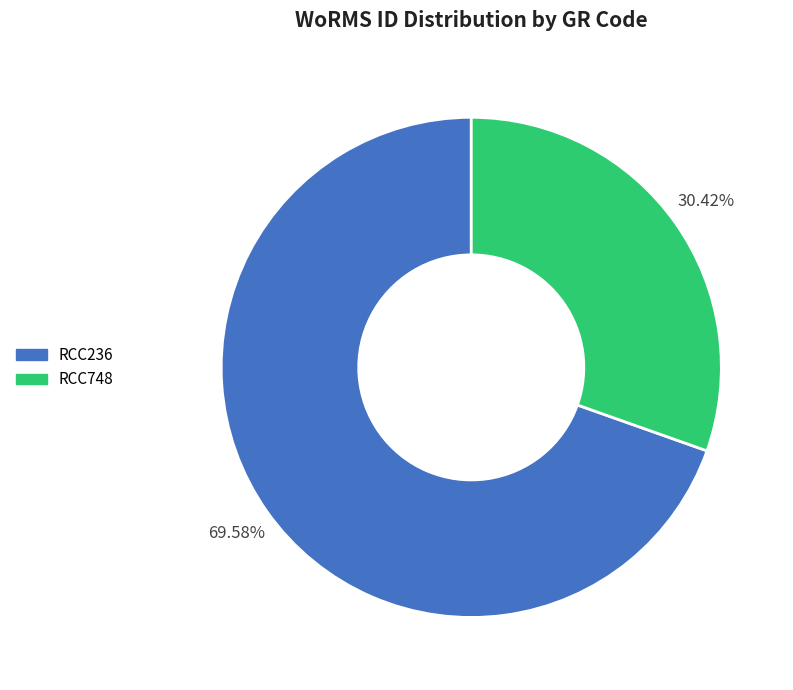

Does RCC748 account for over 50% of the chart?

No